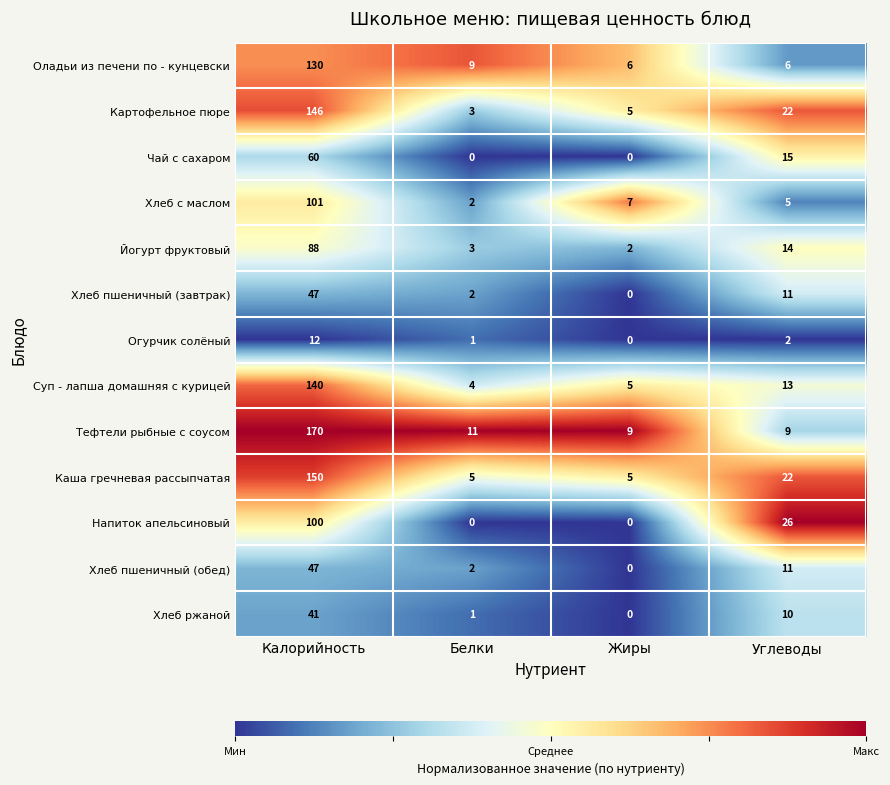

At which label is Хлеб ржаной closest to 20?

Углеводы